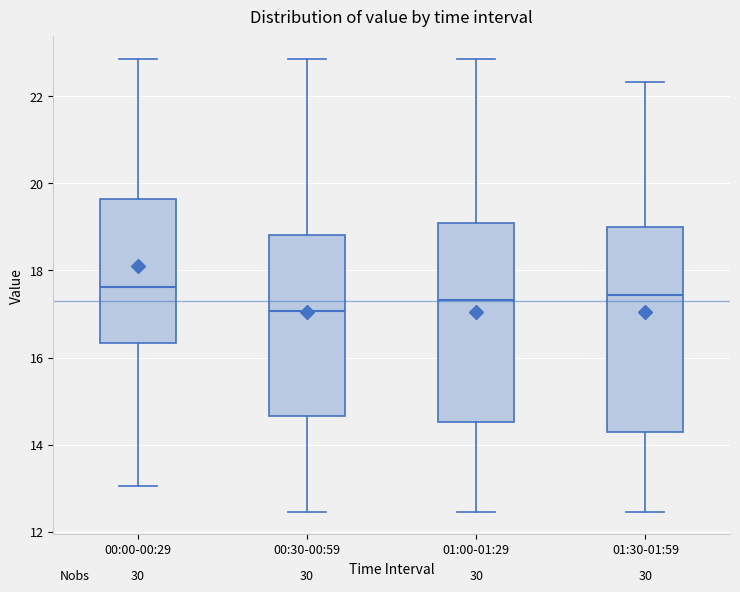

Reading left to right, transcribe this box plot: for each box, give where its median line is, the range the box spans, and where its two whiskers end, as read against the y-axis. The values are not printed on the chart, so give them approximately, as read against the axis.

00:00-00:29: median 17.6, box 16.4 to 19.6, whiskers 13.0 to 22.8
00:30-00:59: median 17.0, box 14.6 to 18.8, whiskers 12.4 to 22.8
01:00-01:29: median 17.4, box 14.6 to 19.0, whiskers 12.4 to 22.8
01:30-01:59: median 17.4, box 14.4 to 19.0, whiskers 12.4 to 22.4